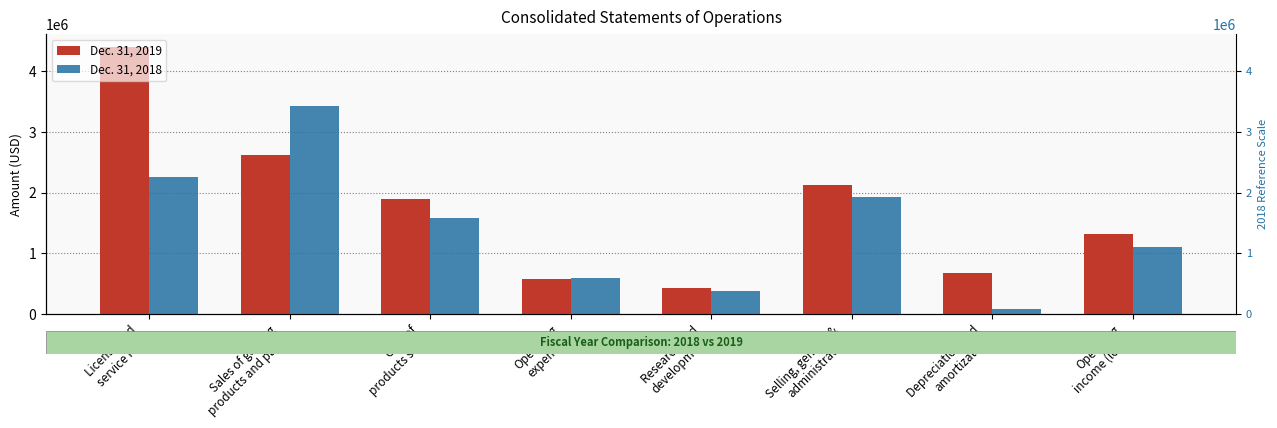

What is the average value of the Dec. 31, 2019 series?

1753216